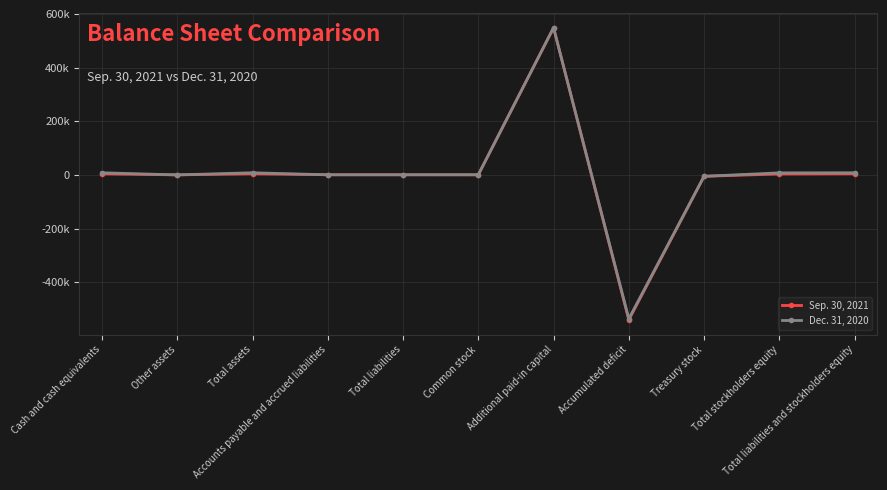

True or false: Dec. 31, 2020 has more than 2 interior local peaks.

False